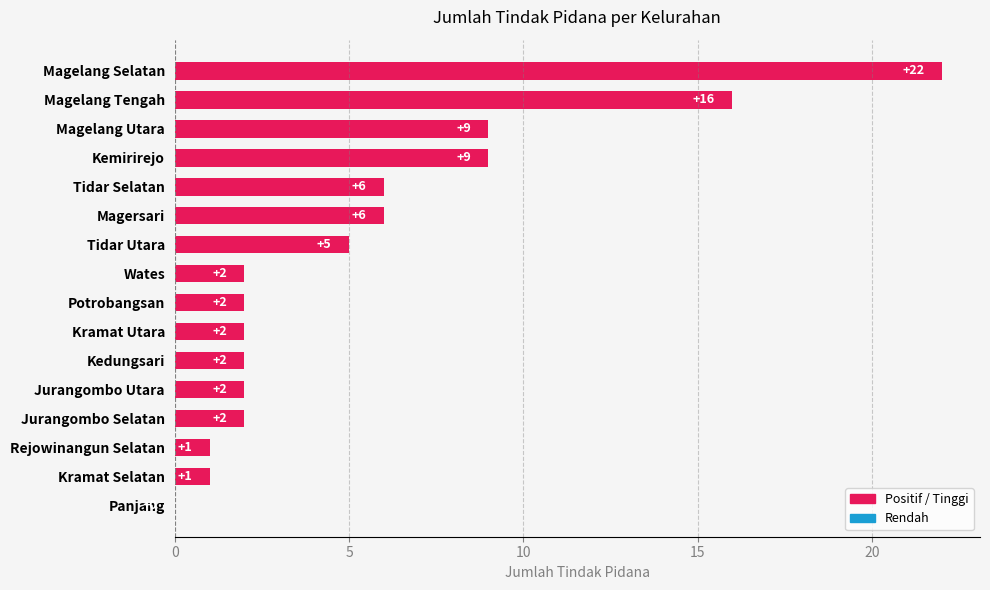

What is the sum of the values at Kramat Utara and Magersari?

8